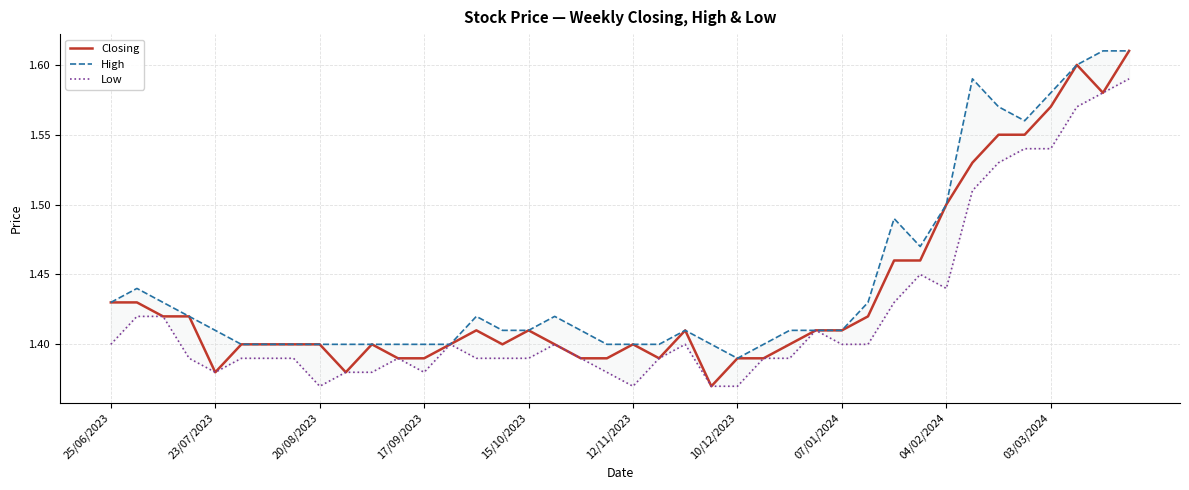

The Closing series shows 0.4 at 07/01/2024. True or false?

False